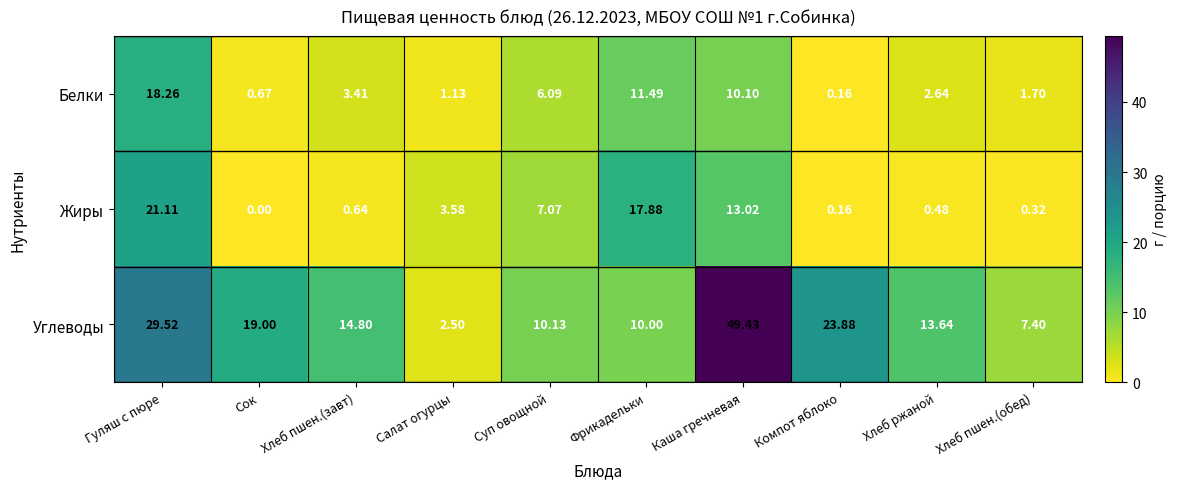

Rank the categories by Жиры value from highest to lowest.

Гуляш с пюре, Фрикадельки, Каша гречневая, Суп овощной, Салат огурцы, Хлеб пшен.(завт), Хлеб ржаной, Хлеб пшен.(обед), Компот яблоко, Сок